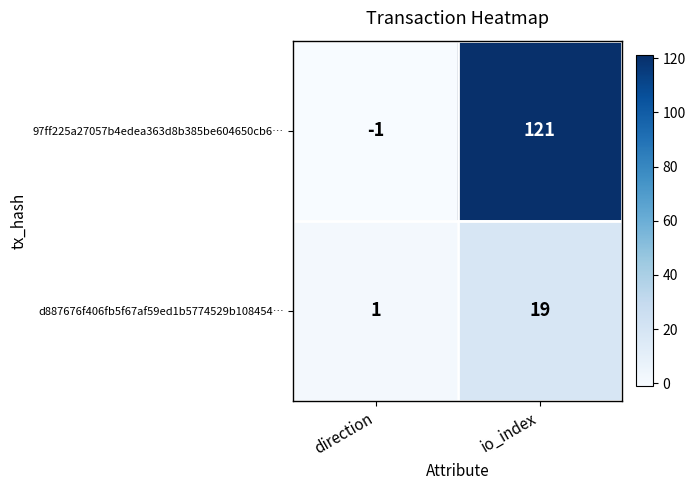

Count the number of data series in this chart.

2